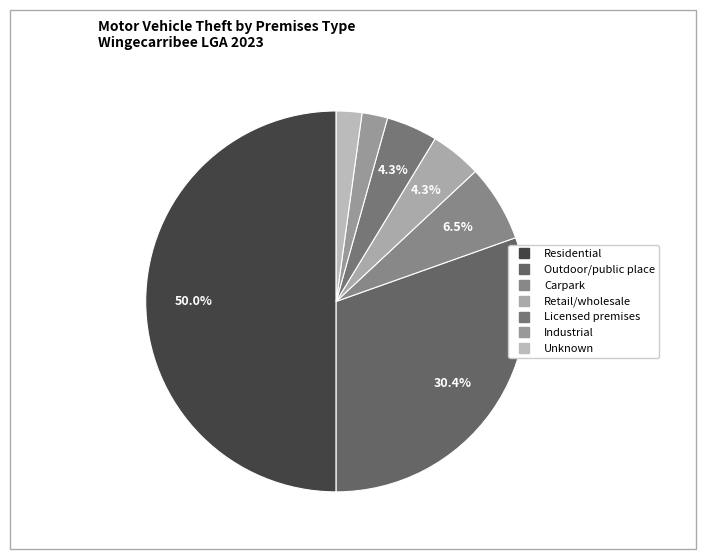

How many slices are in this pie chart?

7